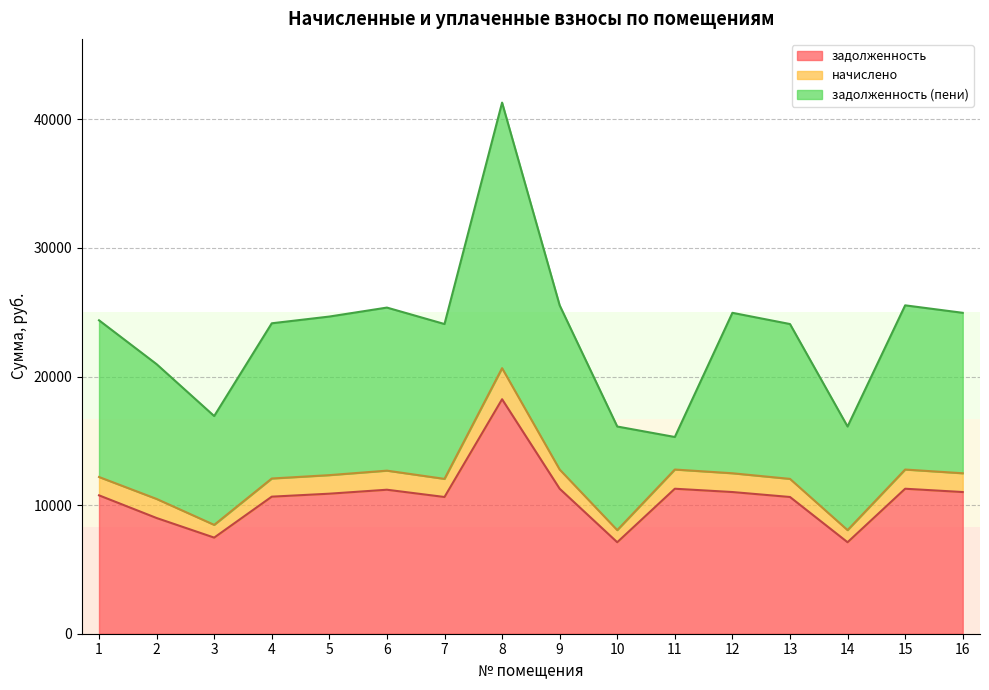

What is the average value of the задолженность series?

10596.7